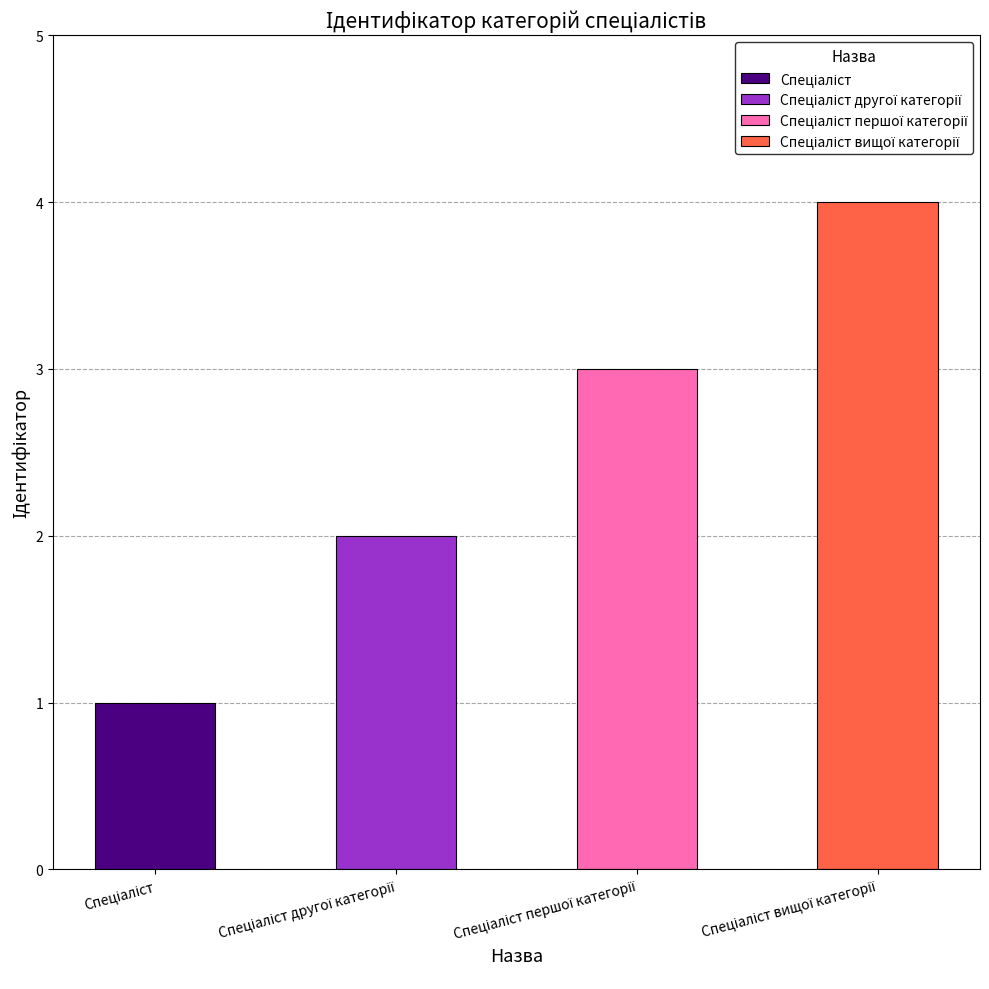

What is the difference between the values at Спеціаліст другої категорії and Спеціаліст?

1